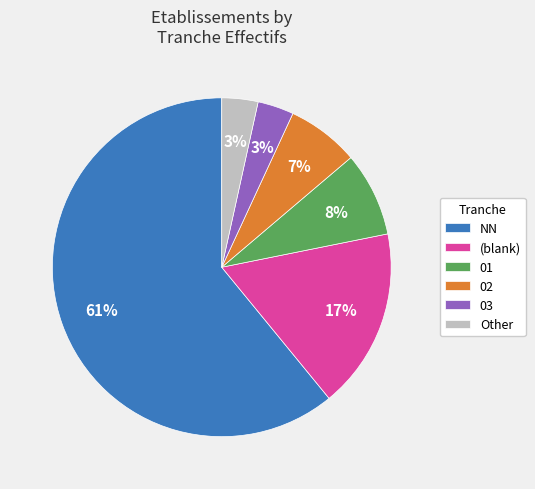

Which slice represents more than half of the pie?

NN